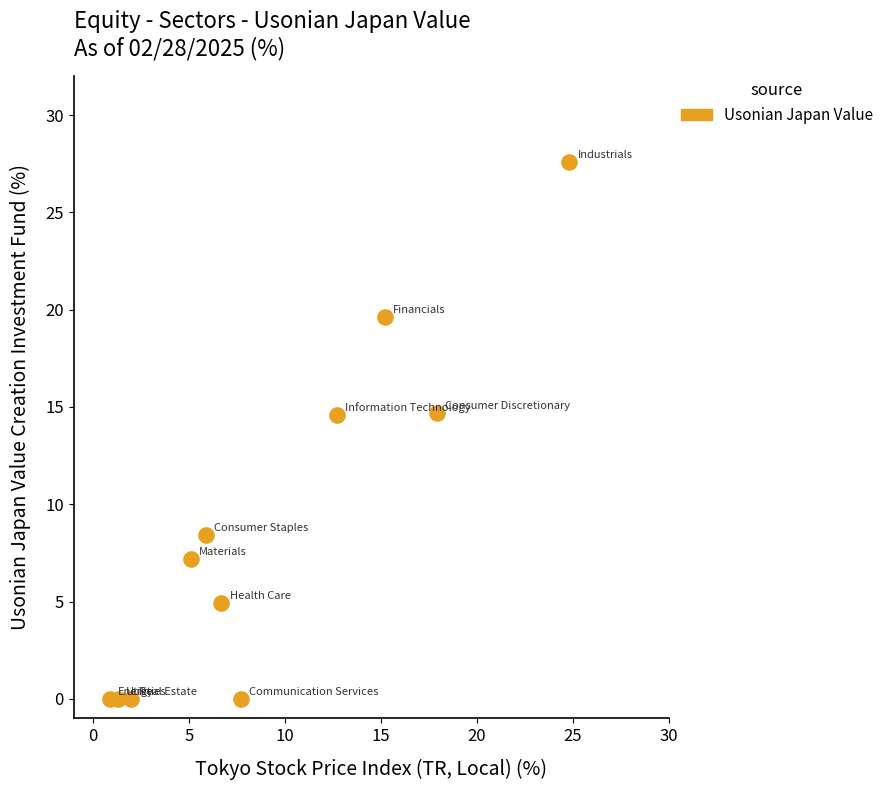

What is the range of Y values (max minus min)?

27.6